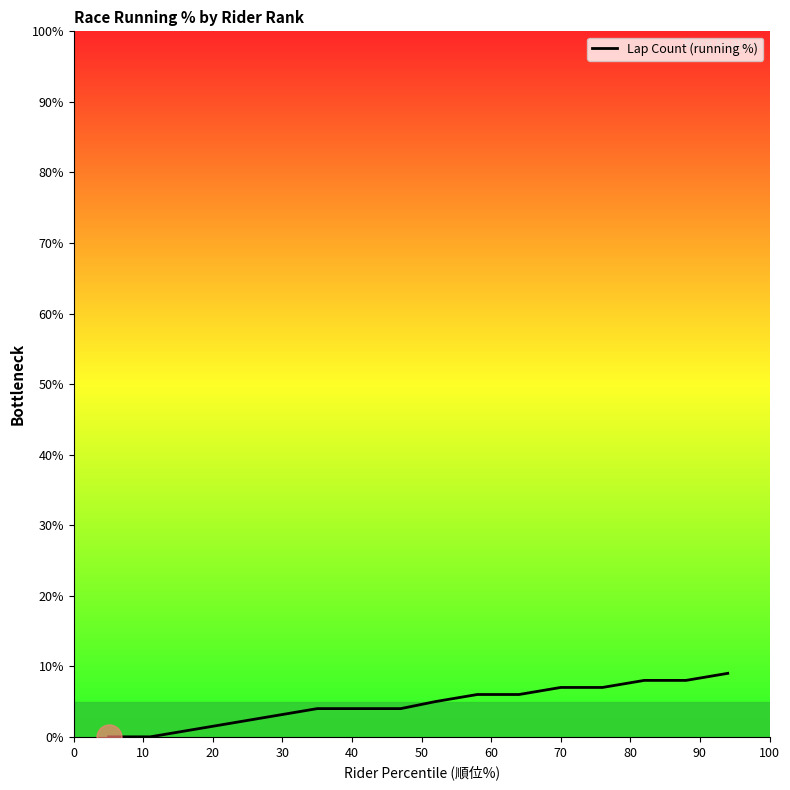

What is the maximum value shown in the chart?

9